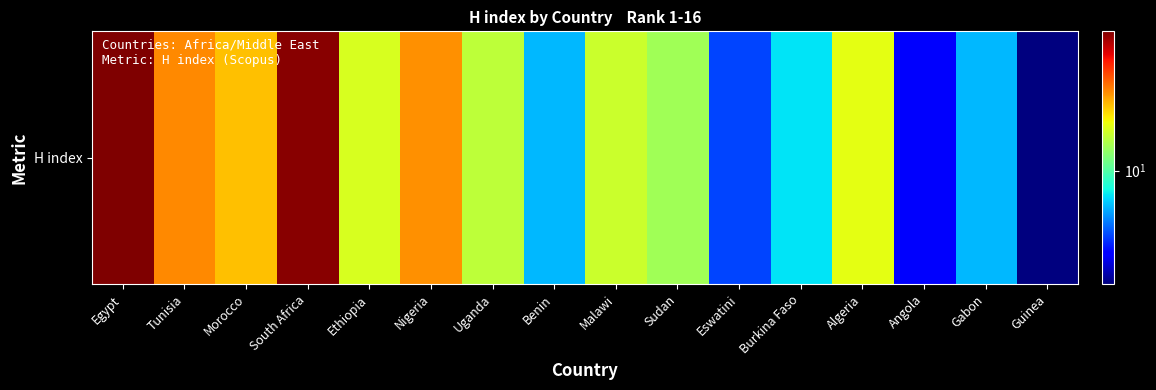

How many categories are shown in the chart?

16